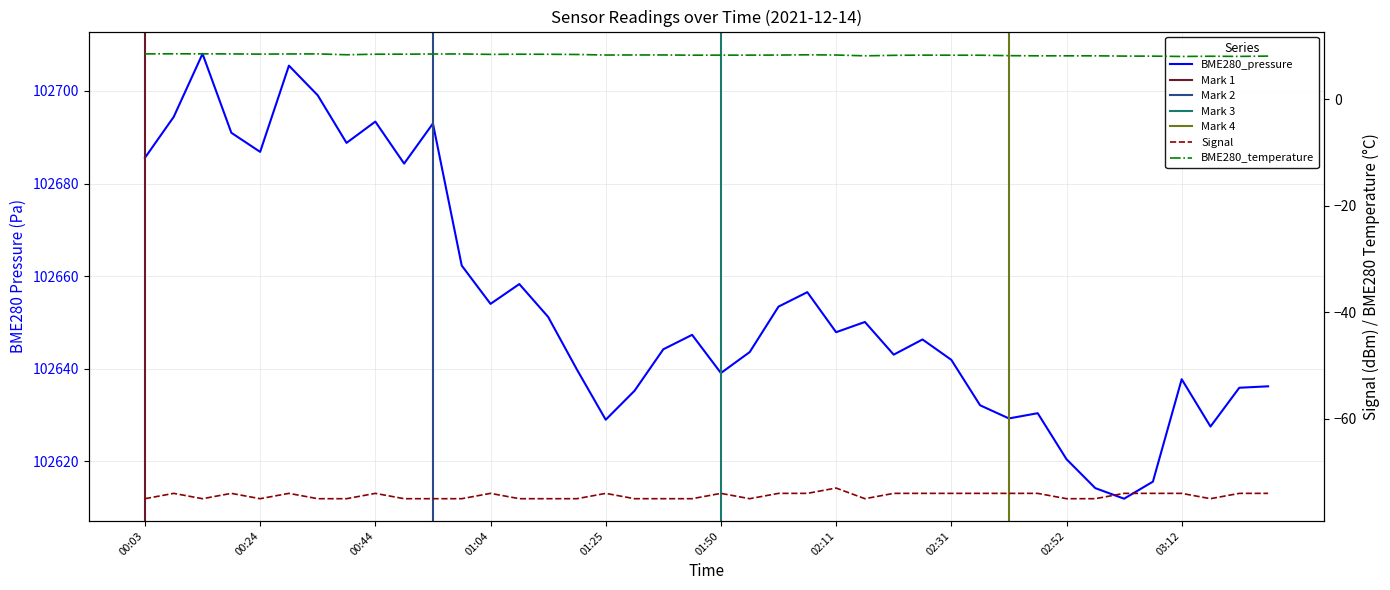

Reading left to right, list all the values displayed in this chart.

102685.6	102694.4	102708.0	102691.0	102686.8	102705.5	102699.1	102688.8	102693.4	102684.3	102693.0	102662.3	102654.0	102658.3	102651.2	102639.8	102629.0	102635.2	102644.2	102647.3	102639.1	102643.6	102653.4	102656.5	102647.9	102650.1	102643.0	102646.3	102641.9	102632.1	102629.2	102630.4	102620.4	102614.2	102611.9	102615.6	102637.7	102627.5	102635.9	102636.2